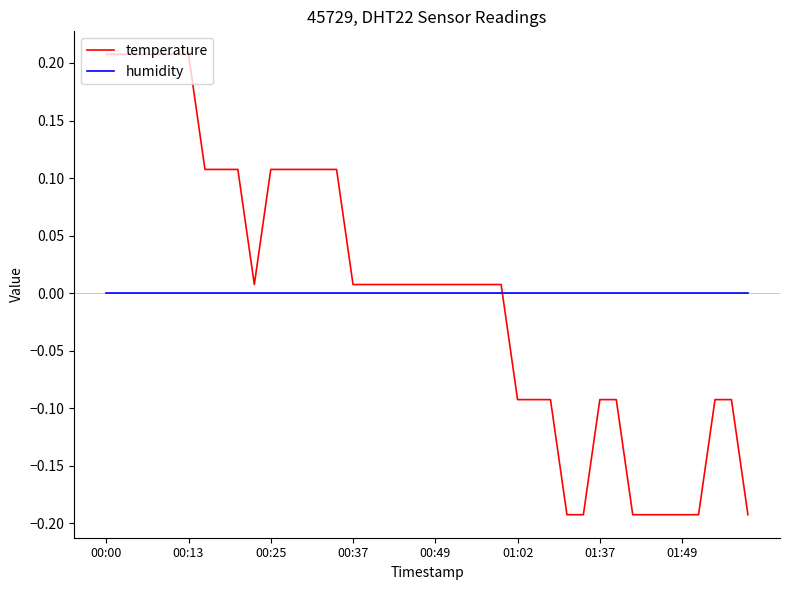

Which series has the widest spread of values?

temperature